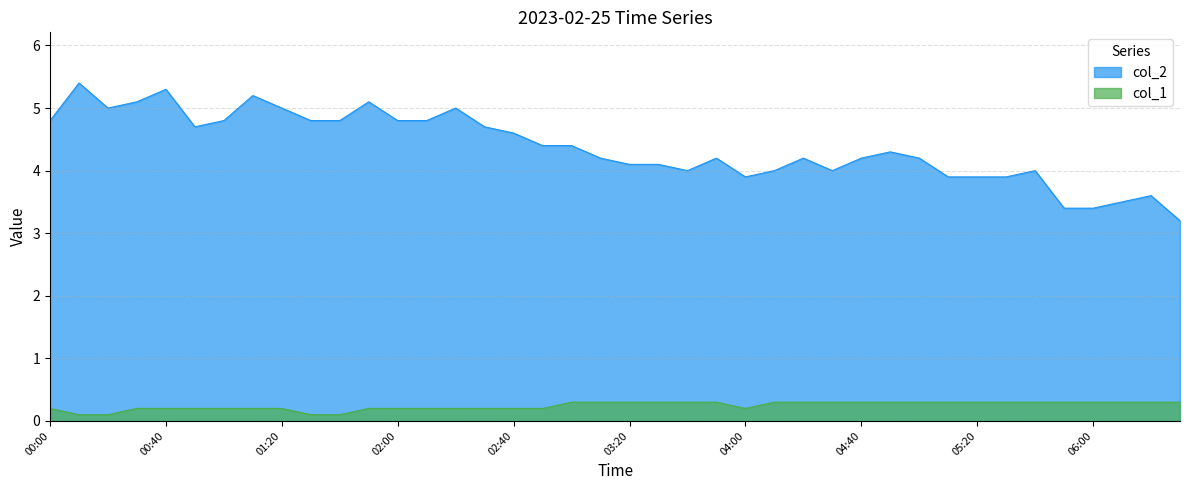

True or false: col_1 and col_2 intersect in this chart.

False